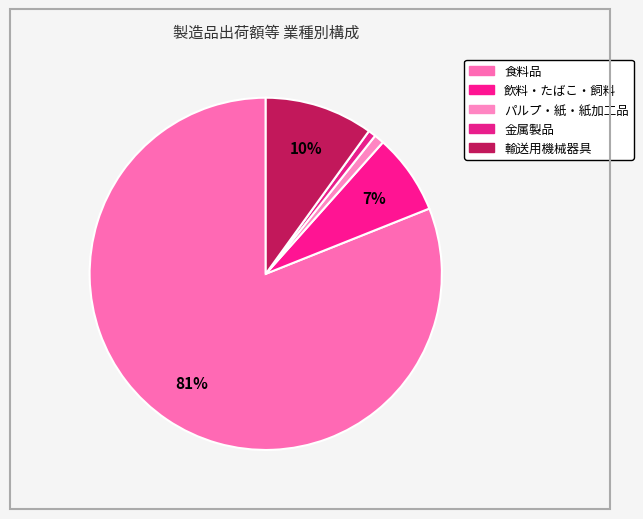

Which slice is the smallest?

金属製品